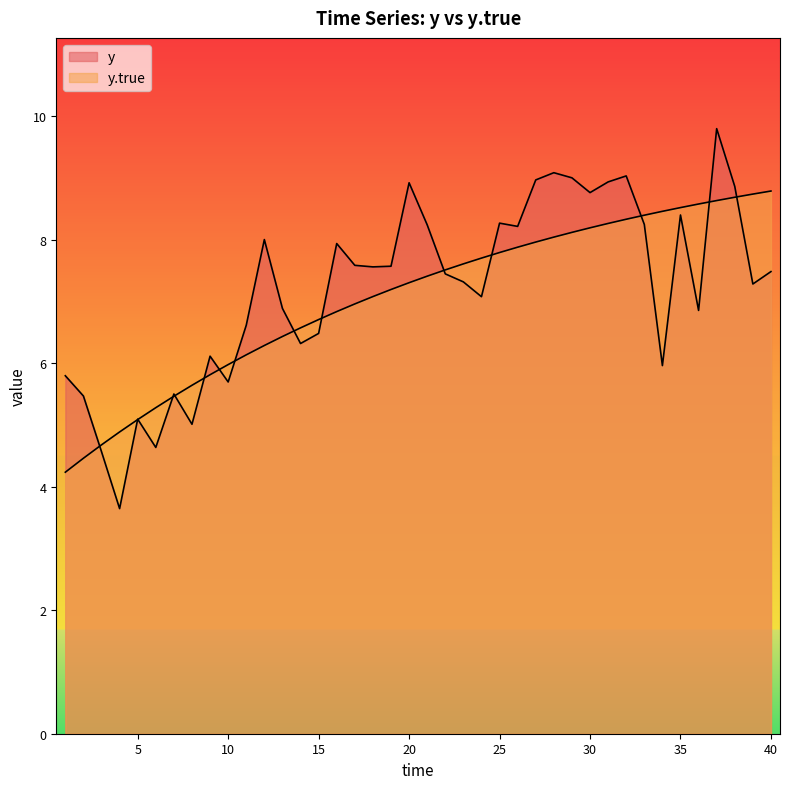

True or false: y.true has a value of 8.0 at 27.

True